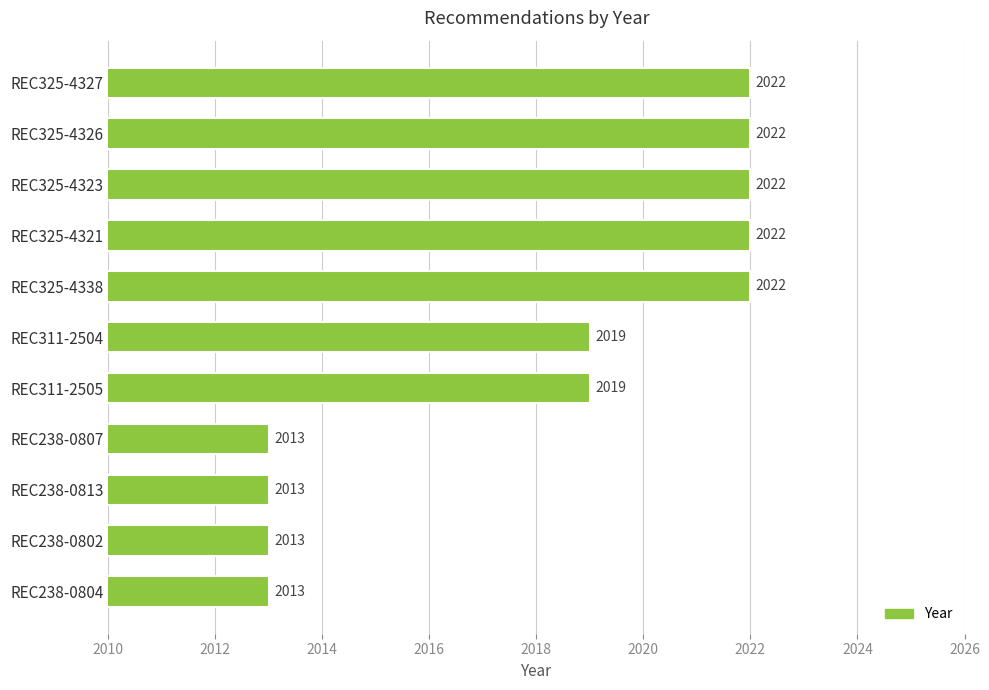

Reading bottom to top, what are all the values shown in this chart?

2013	2013	2013	2013	2019	2019	2022	2022	2022	2022	2022